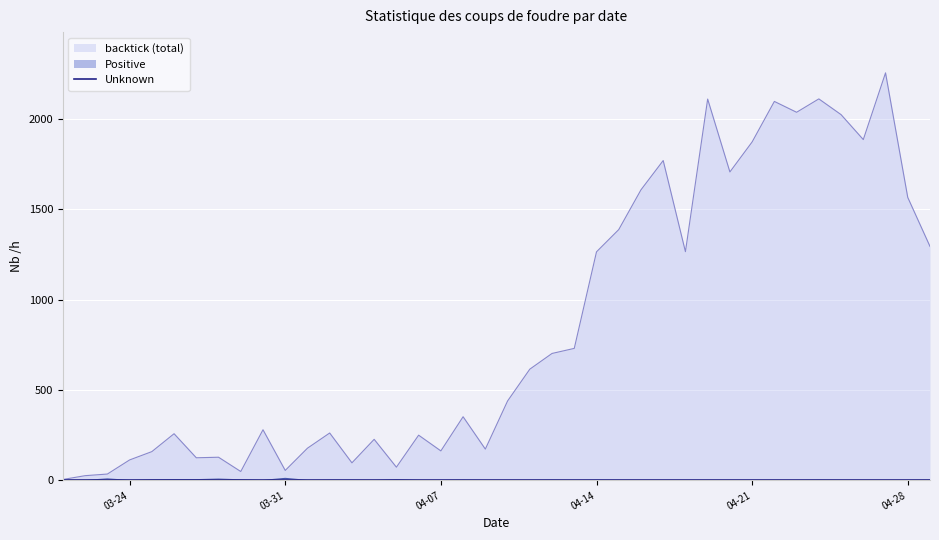

Where is backtick nearest to the value 1129?

04-14